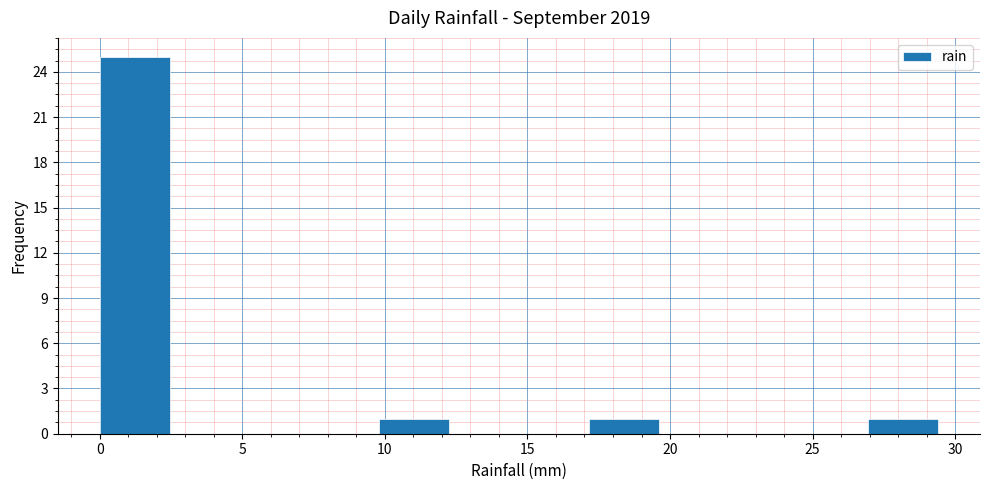

What is the height of the bar covering 9.80 to 12.25 on the x-axis? Neither the bar edges nor the heights are printed on the chart, so give them approximately, as read against the axes.

1